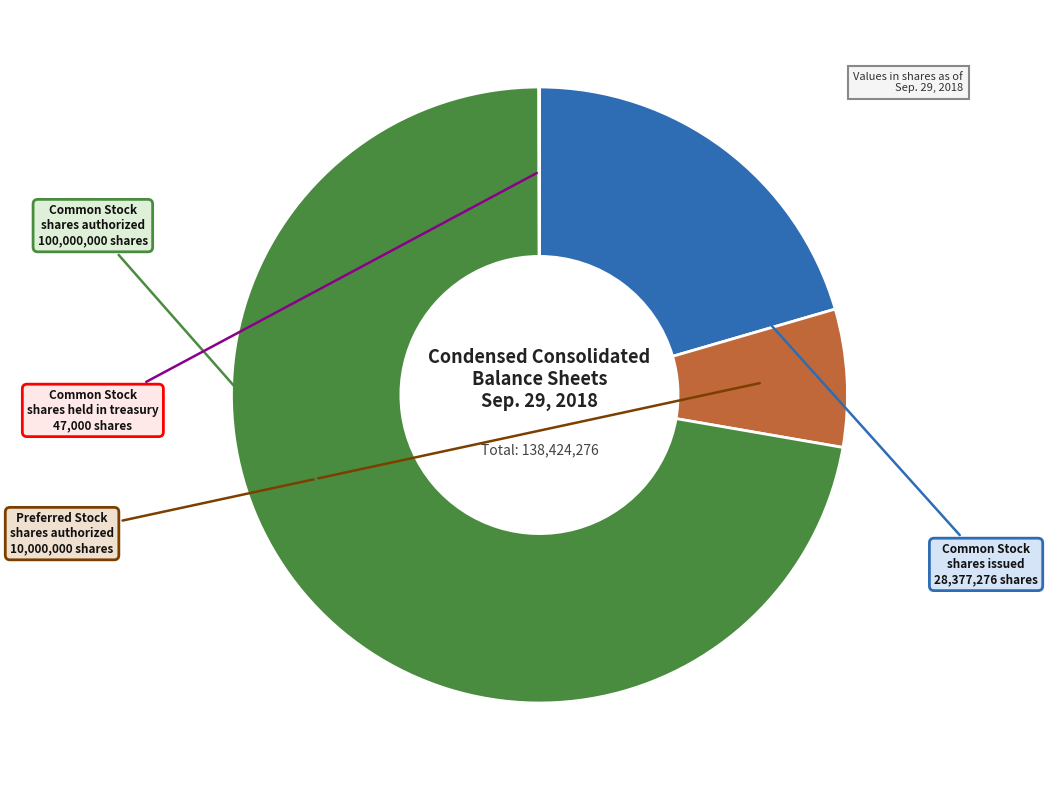

Is the sum of Preferred Stock shares authorized and Common Stock shares issued greater than half?

No